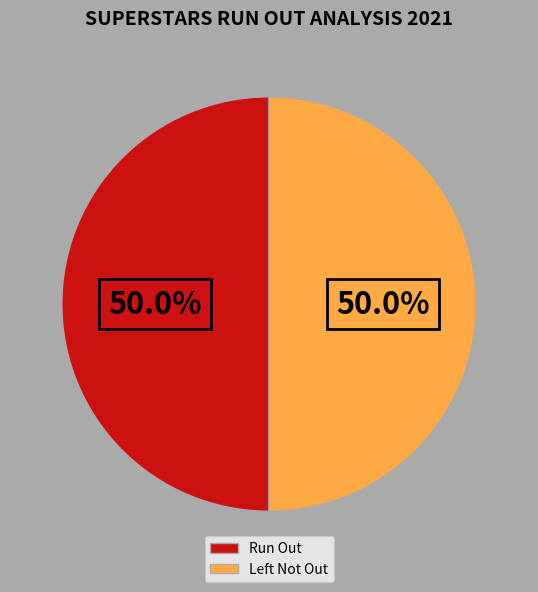

What portion of the pie excludes Run Out?

50.0%